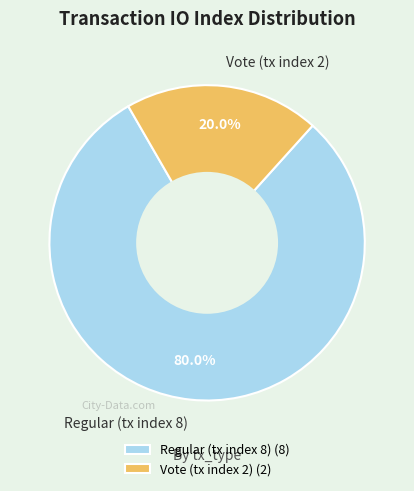

To the nearest percent, what is the combined percentage of Vote (tx index 2) and Regular (tx index 8)?

100%